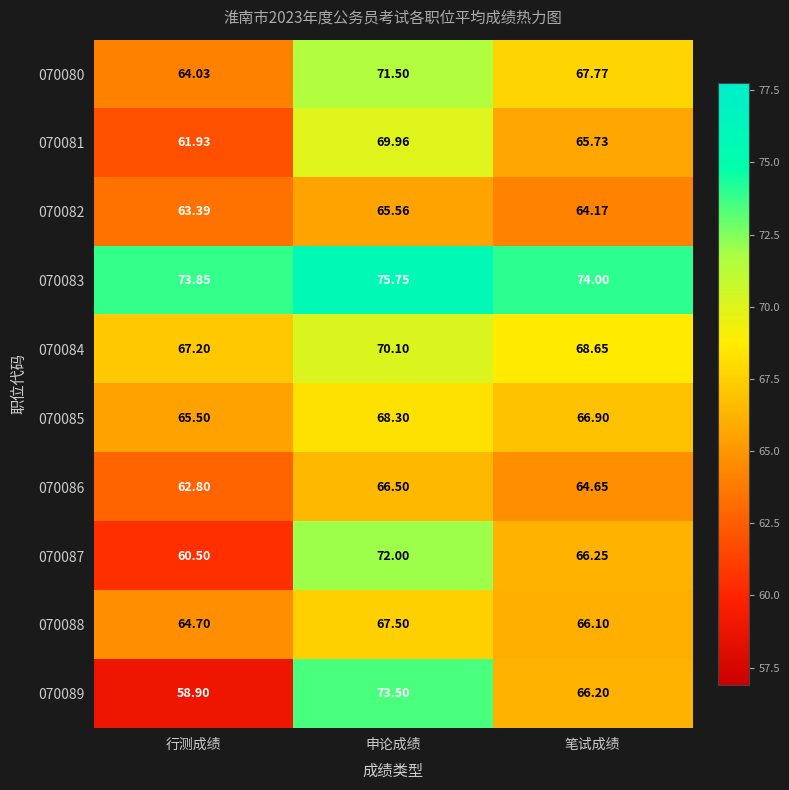

At which label does 070089 first exceed 66?

申论成绩